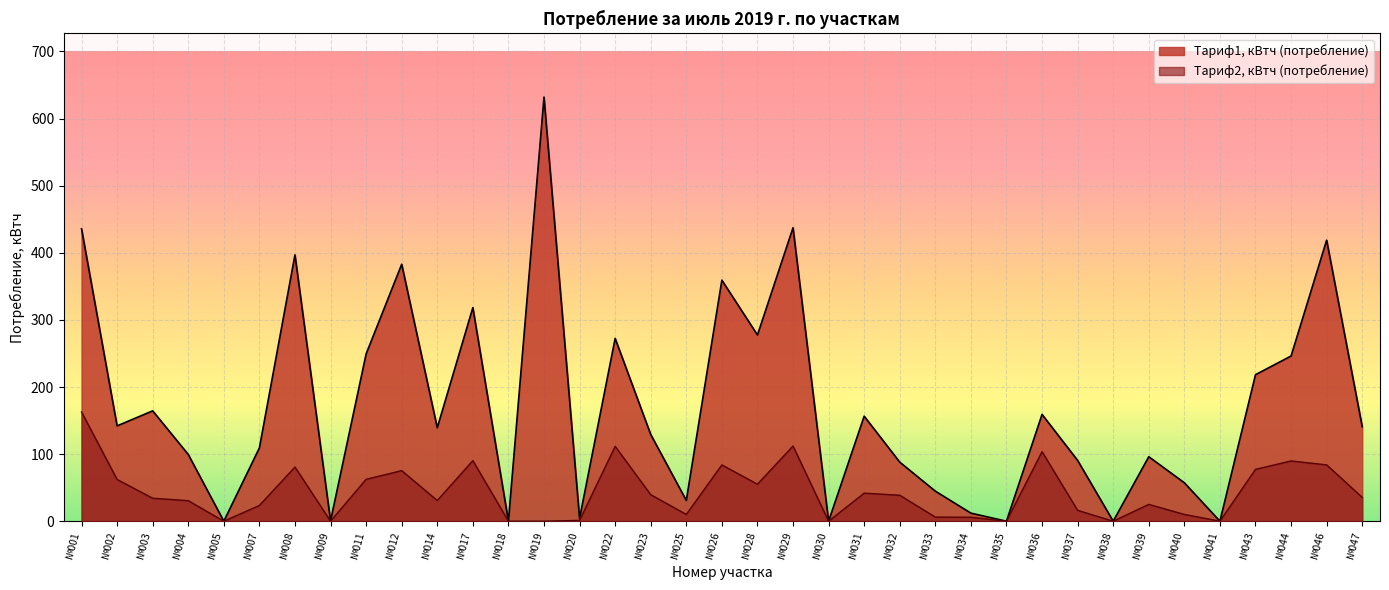

Where is the first local maximum?

№008